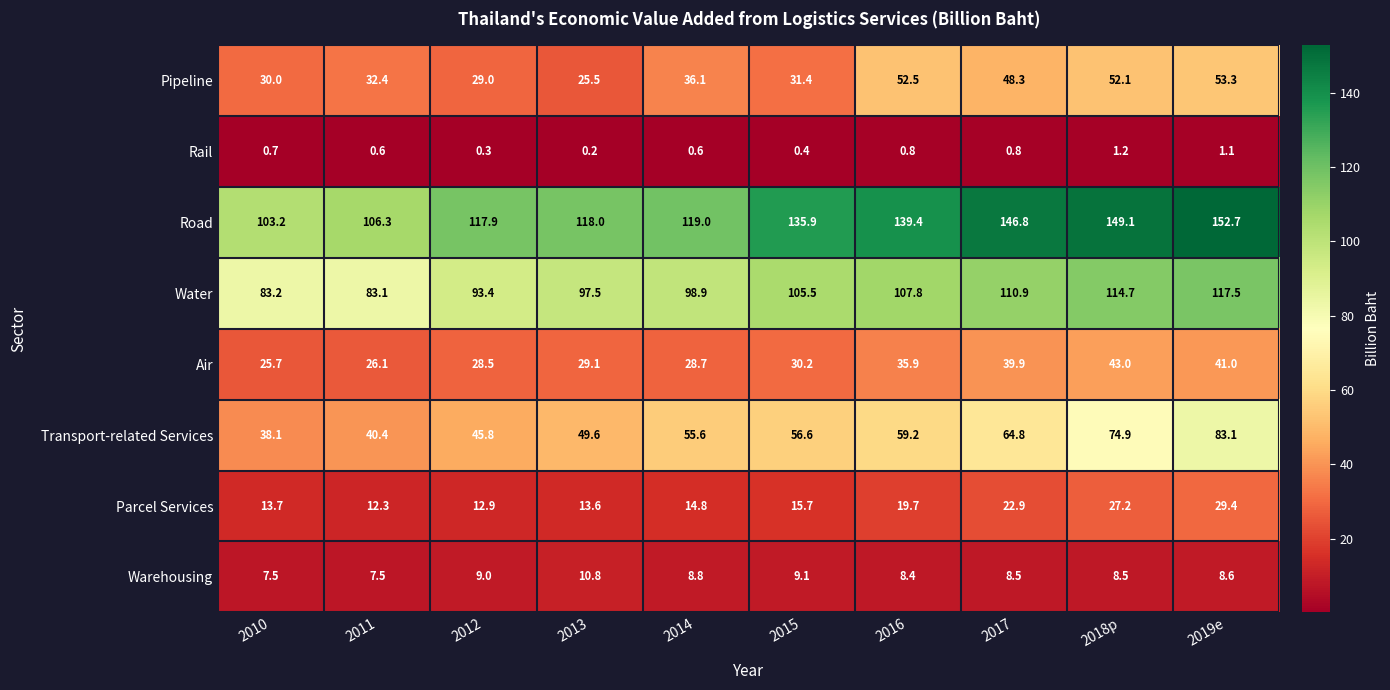

Count the number of categories in the chart.

10